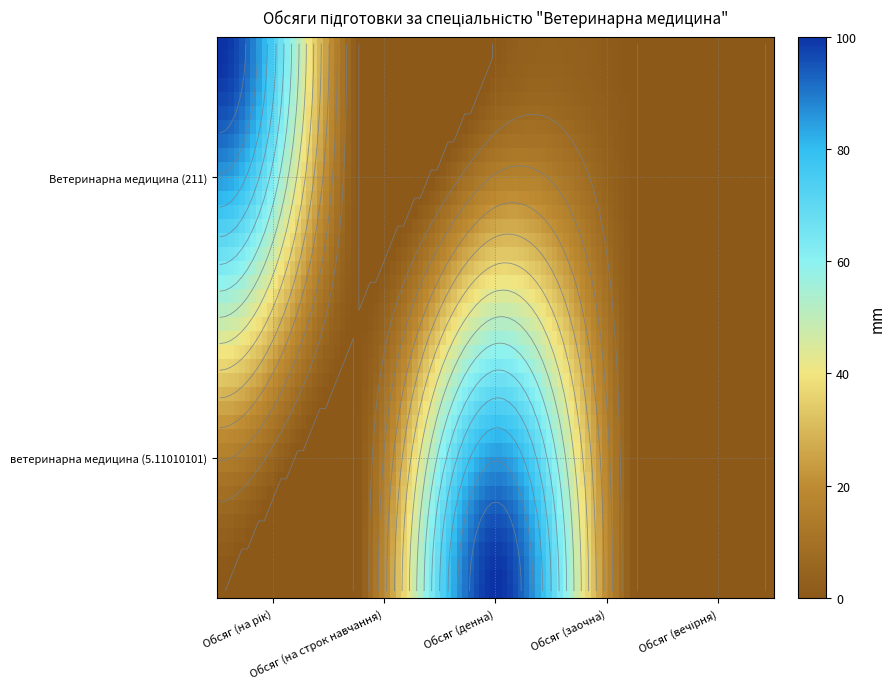

Is the value of ветеринарна медицина (5.11010101) at Обсяг (денна) greater than the value of Ветеринарна медицина (211) at Обсяг (вечірня)?

Yes